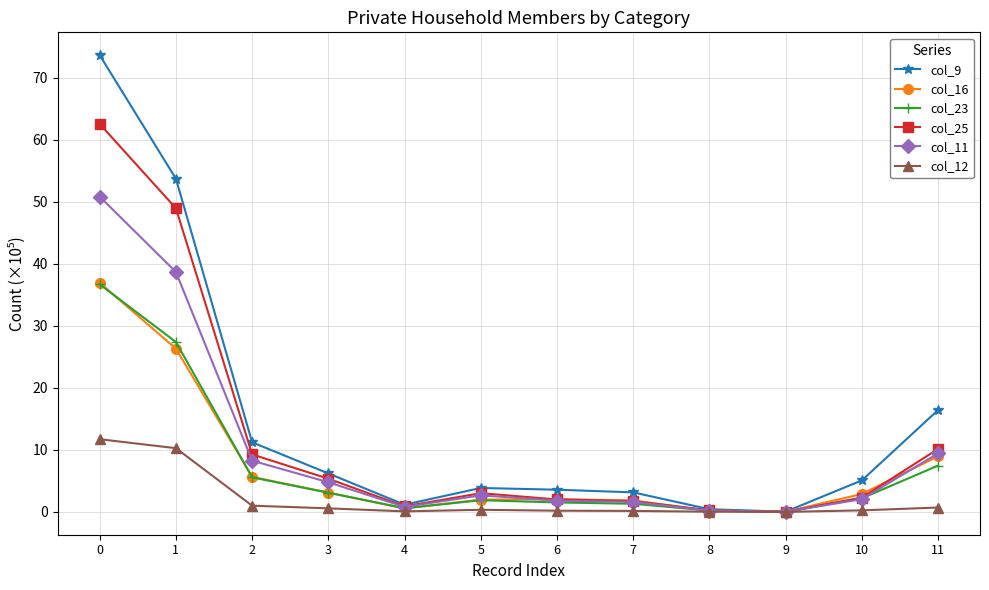

What is the difference between the second highest and minimum values in the col_25 series?

49.0